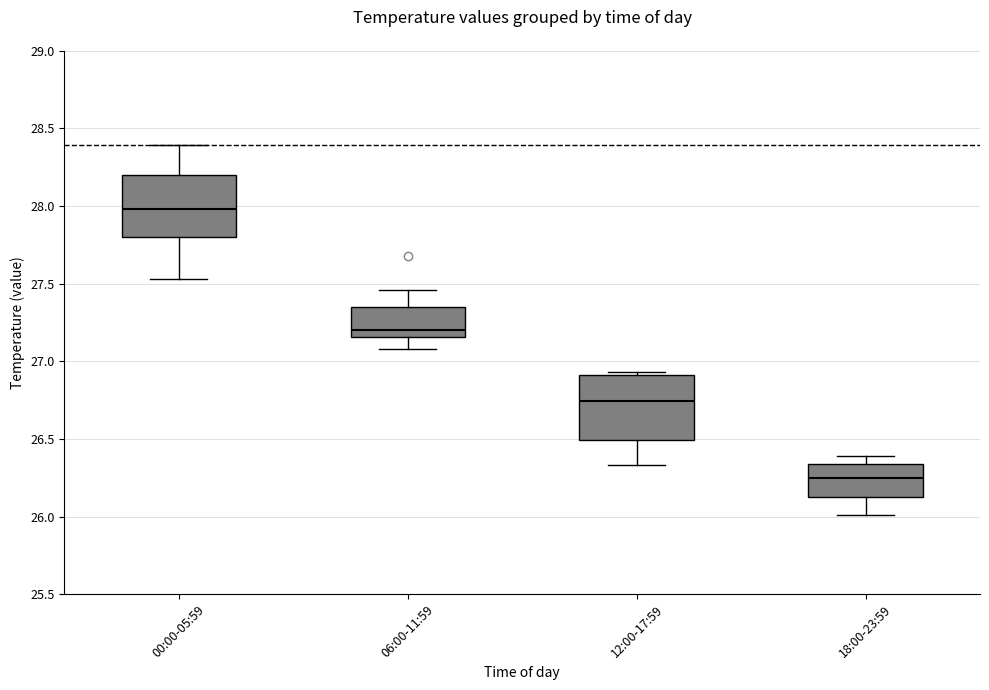

Reading left to right, read every box against the y-axis: the position of its median line, the range the box covers, and the ends of its whiskers. The values are not printed on the chart, so give them approximately, as read against the axis.

00:00-05:59: median 28.00, box 27.80 to 28.20, whiskers 27.55 to 28.40
06:00-11:59: median 27.20, box 27.15 to 27.35, whiskers 27.10 to 27.45
12:00-17:59: median 26.75, box 26.50 to 26.90, whiskers 26.35 to 26.95
18:00-23:59: median 26.25, box 26.15 to 26.35, whiskers 26.00 to 26.40